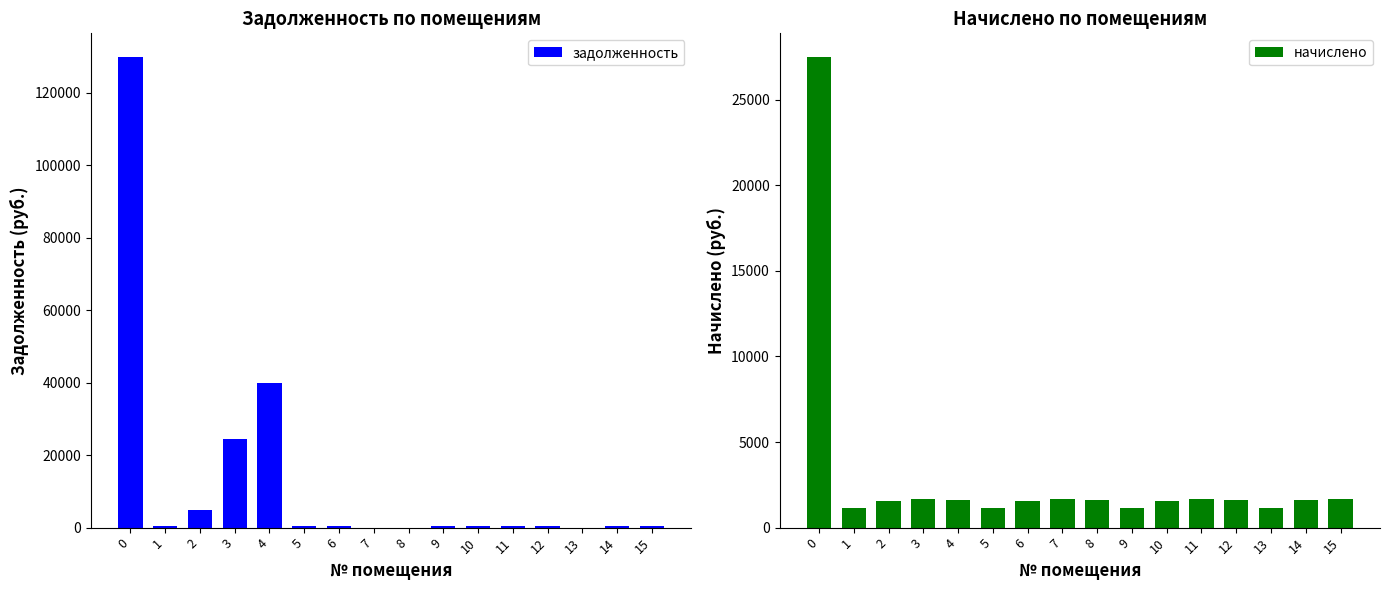

At how many categories does at least one series exceed 64367?

1